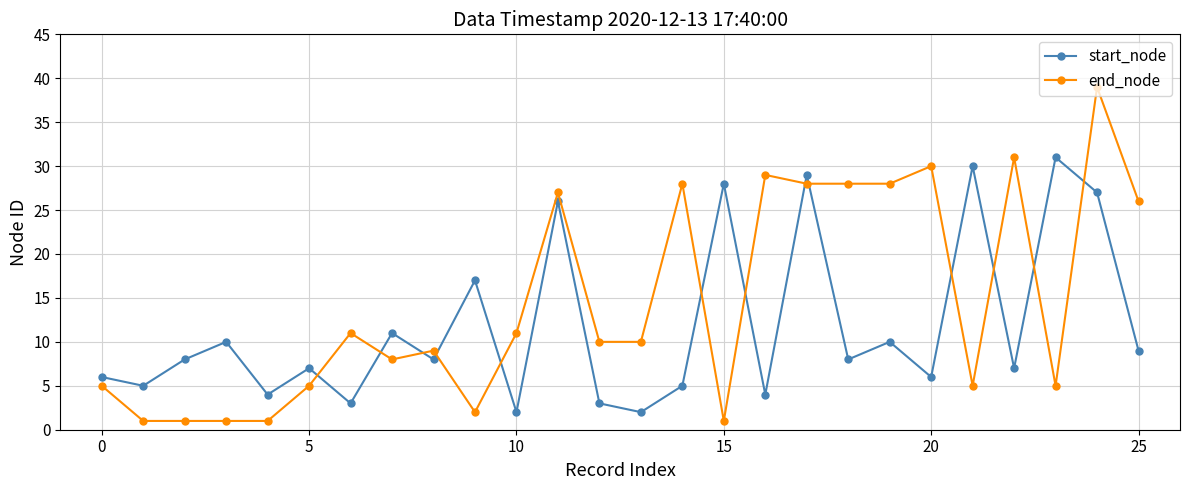

What is the value of the end_node point at the 14th from the left?

10